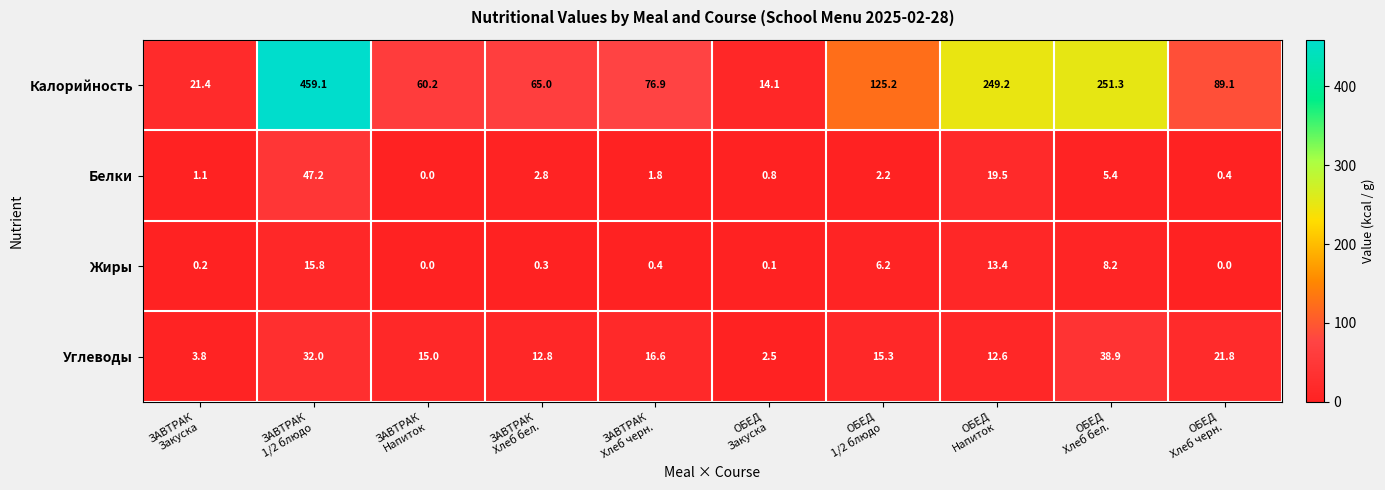

What is the sum of all Калорийность values?

1411.5